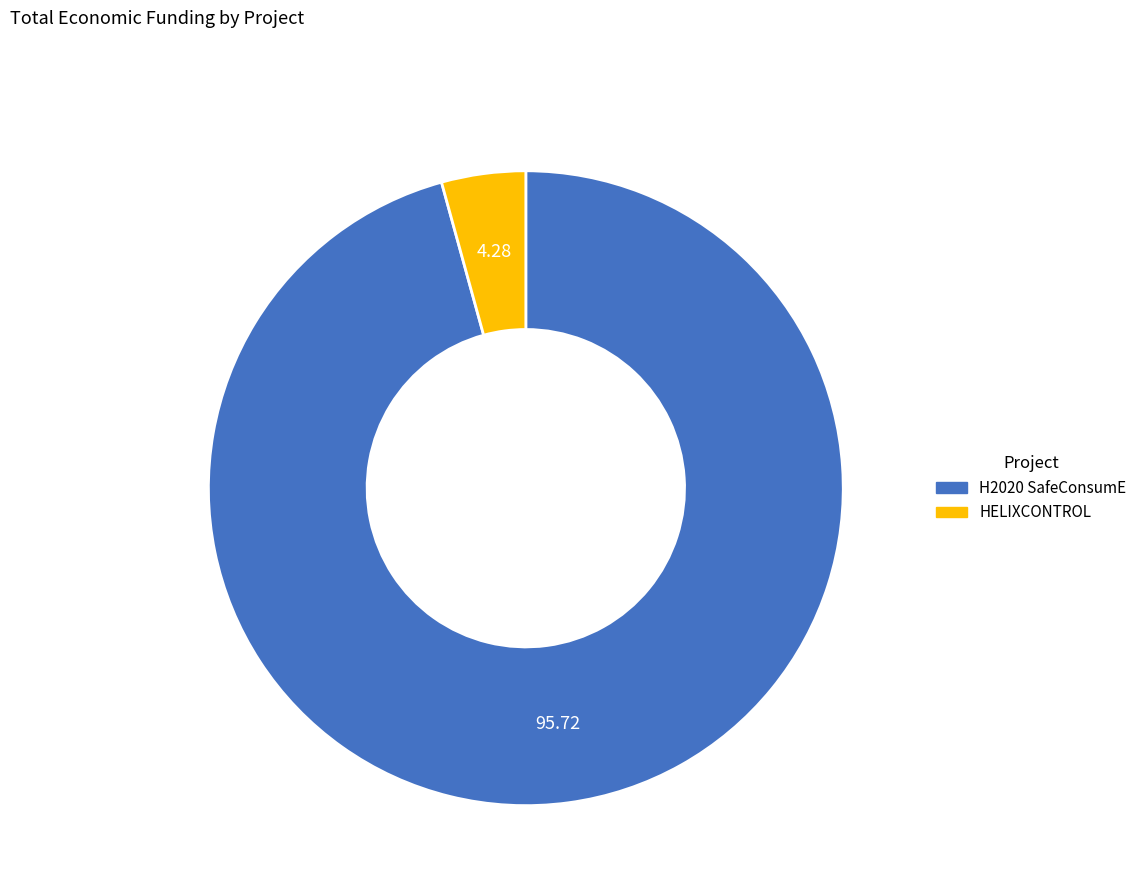

Which category has the smallest portion of the pie?

HELIXCONTROL